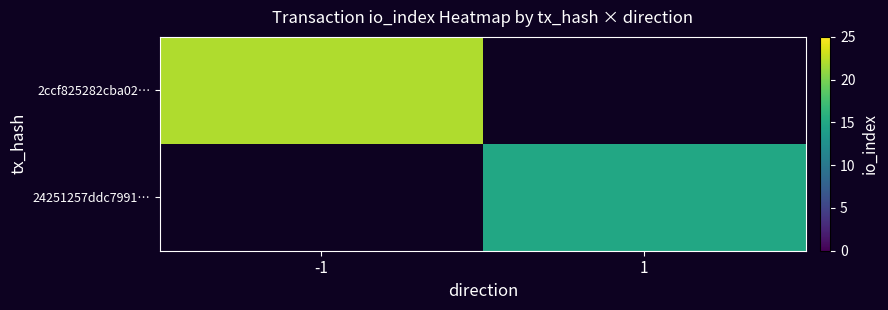

Which category has the lowest value across all series?

1